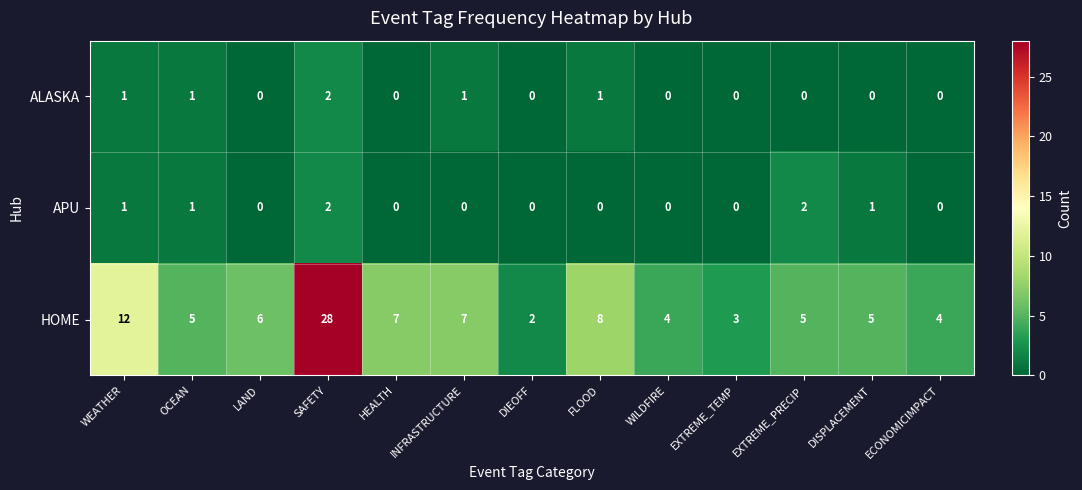

At how many categories does at least one series exceed 0?

13